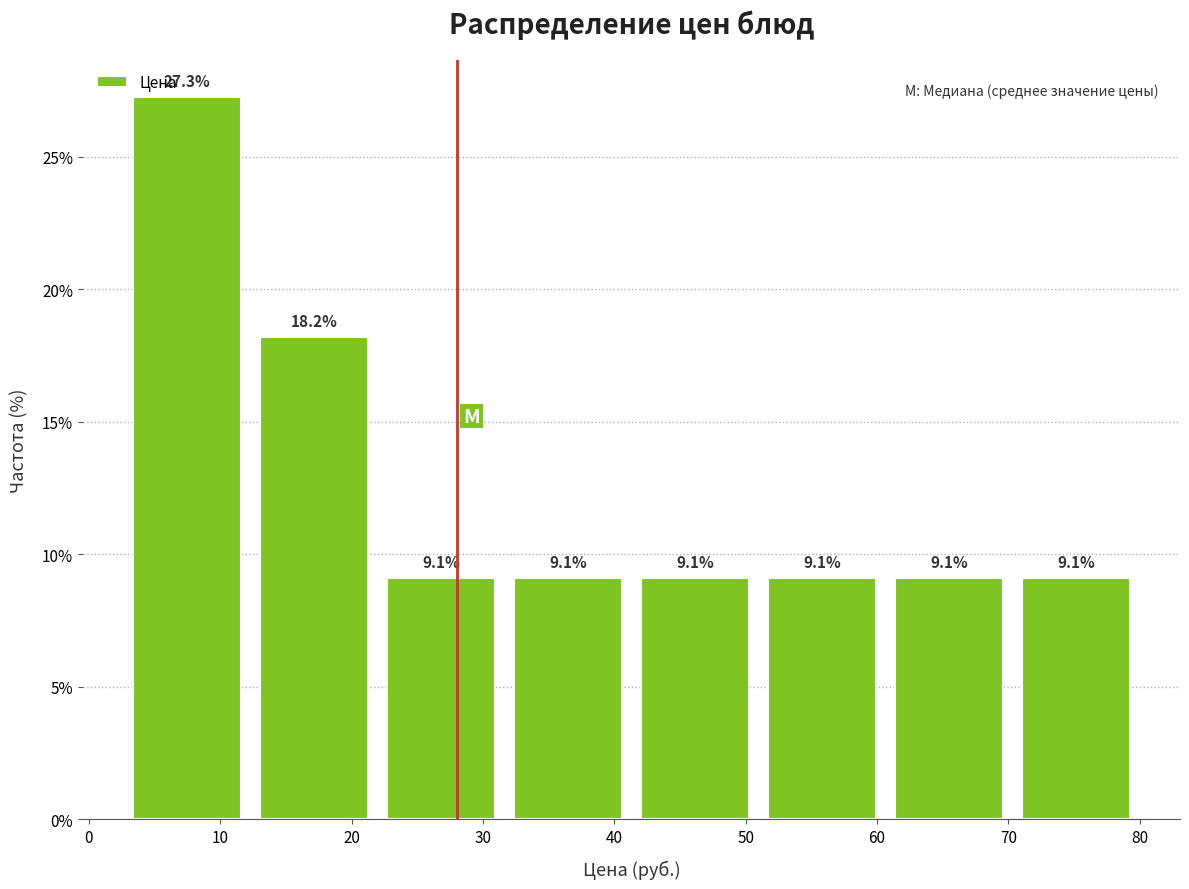

Reading left to right, list every bar in this chart as the range it spans on the x-axis followed by its height. The bar edges are not printed on the chart, so give them approximately, as read against the axis.

3 to 12: 27.3
12 to 22: 18.2
22 to 32: 9.1
32 to 41: 9.1
41 to 51: 9.1
51 to 61: 9.1
61 to 70: 9.1
70 to 80: 9.1